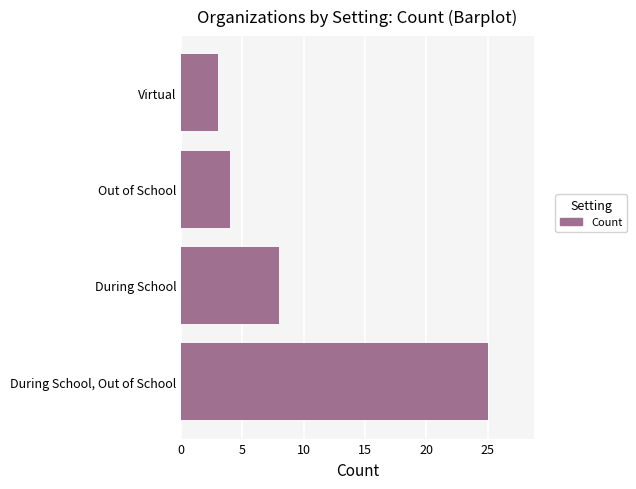

What is the average value?

10